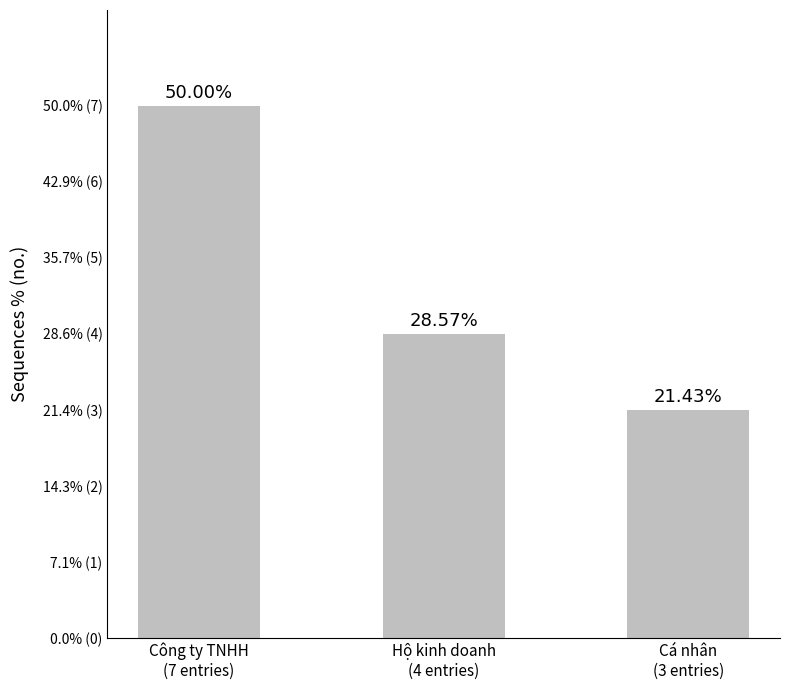

What is the label of the 3rd bar from the right?

Công ty TNHH
(7 entries)